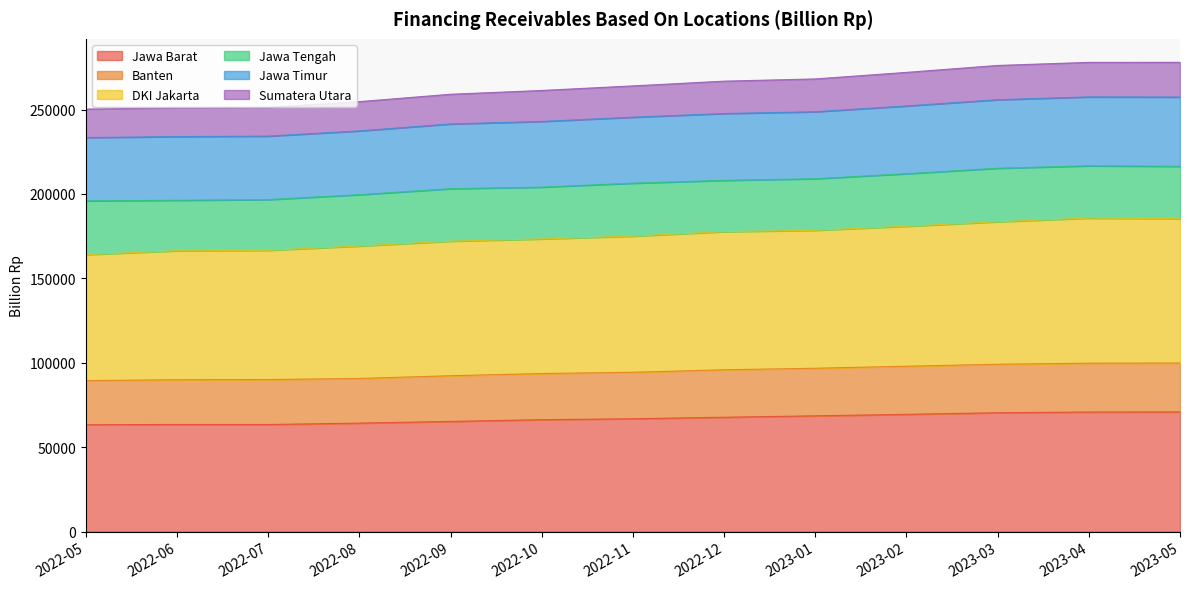

What is the total value across all series at 2022-12?

266798.8